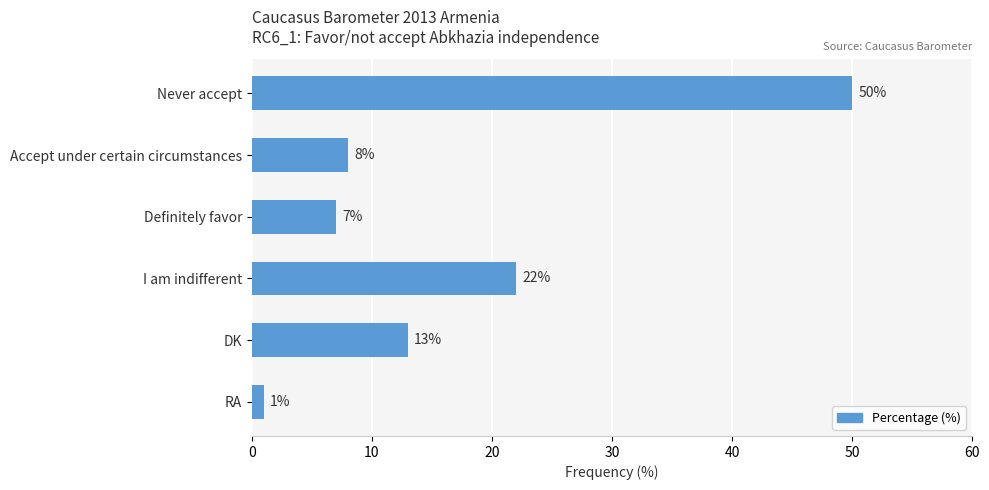

What is the sum of all values?

101